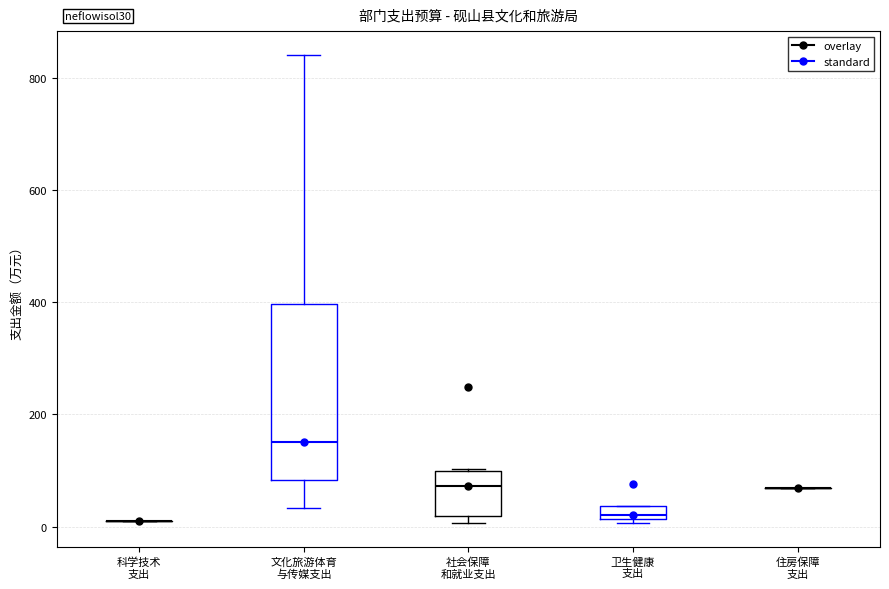

Where does the median line of the box for 社会保障 和就业支出 sit on the y-axis? The values are not printed on the chart, so give them approximately, as read against the axis.

80